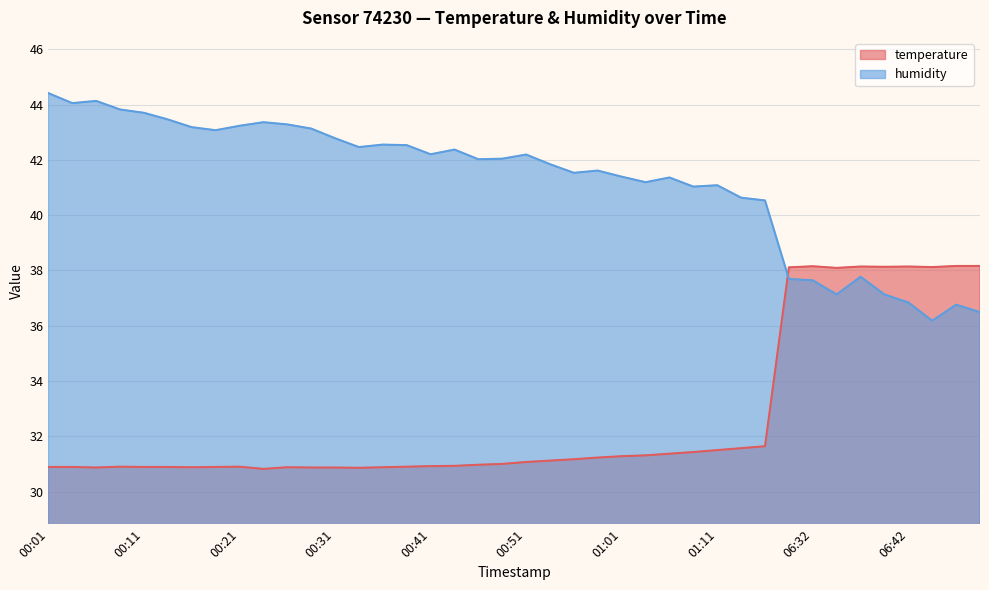

How many values in the temperature series exceed 31?

20